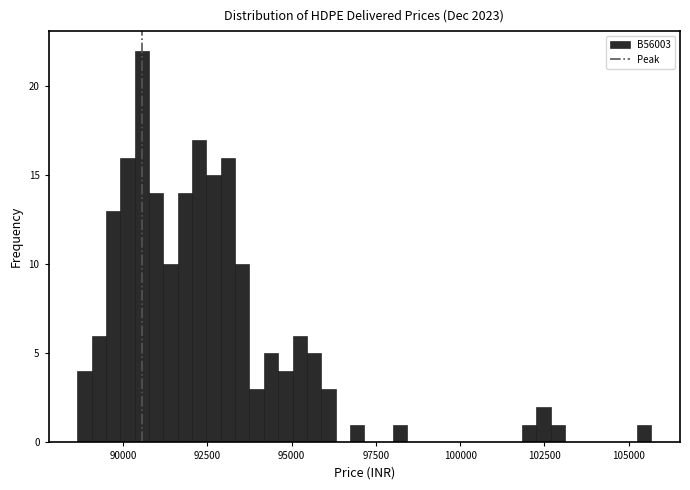

Read against the x-axis, roughly where is the centre of the tallest bar?

90500